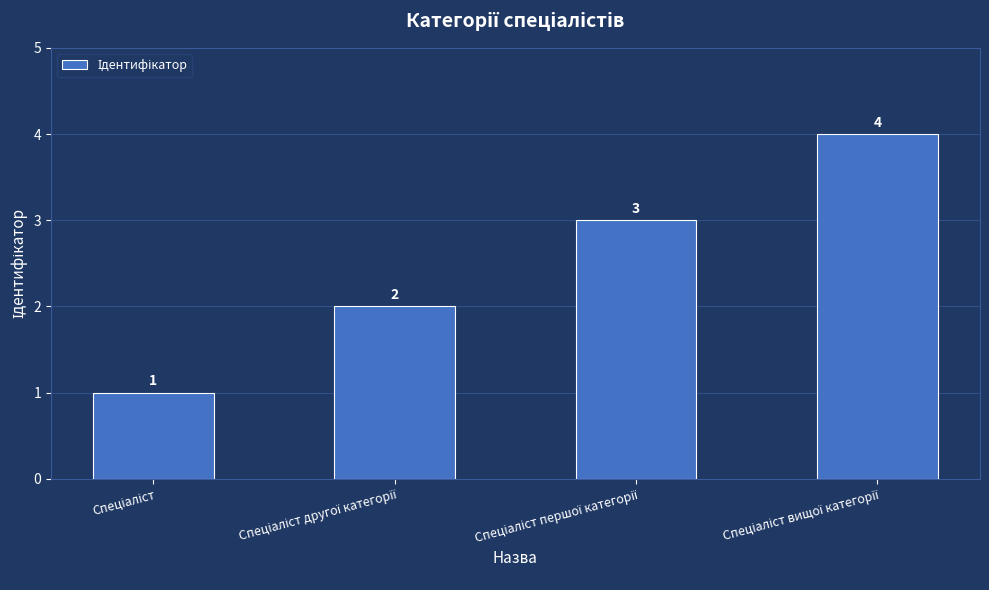

What is the value of the 1st bar from the left?

1